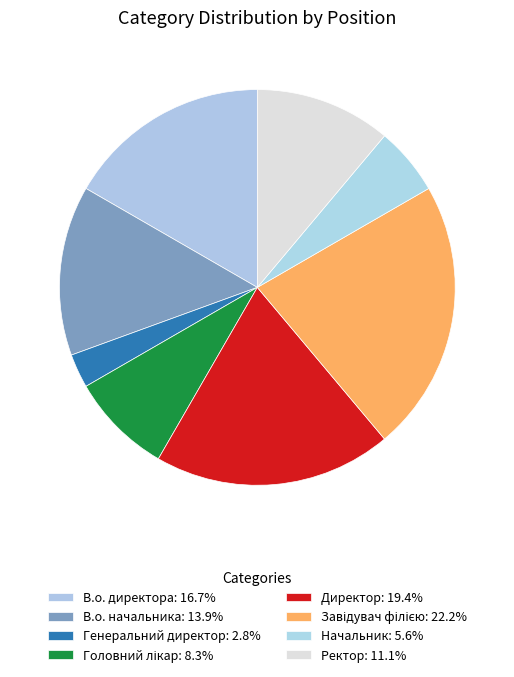

To the nearest percent, what portion does Завідувач філією represent?

22%